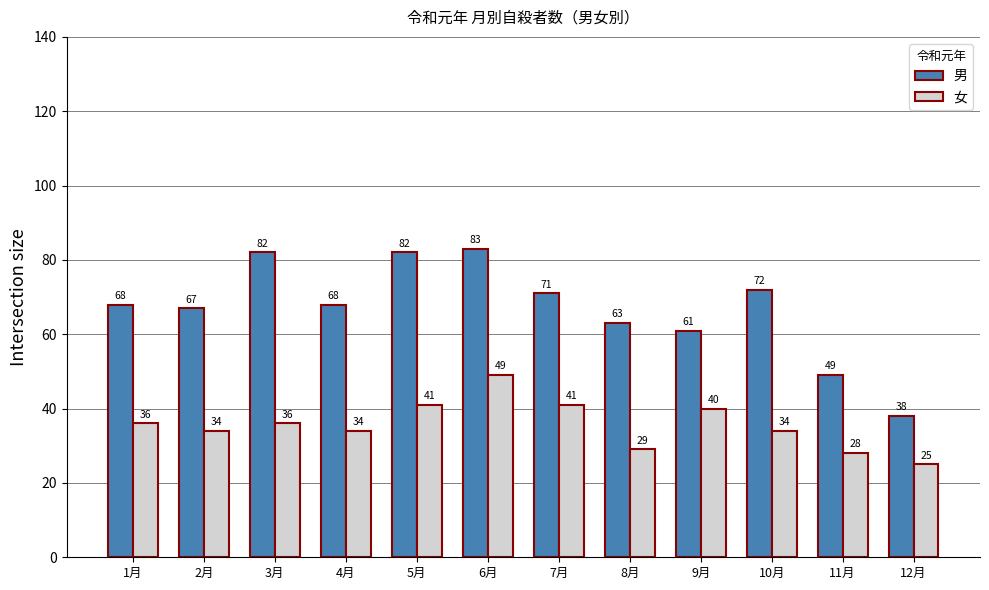

List the series in order of their overall mean, highest first.

男, 女